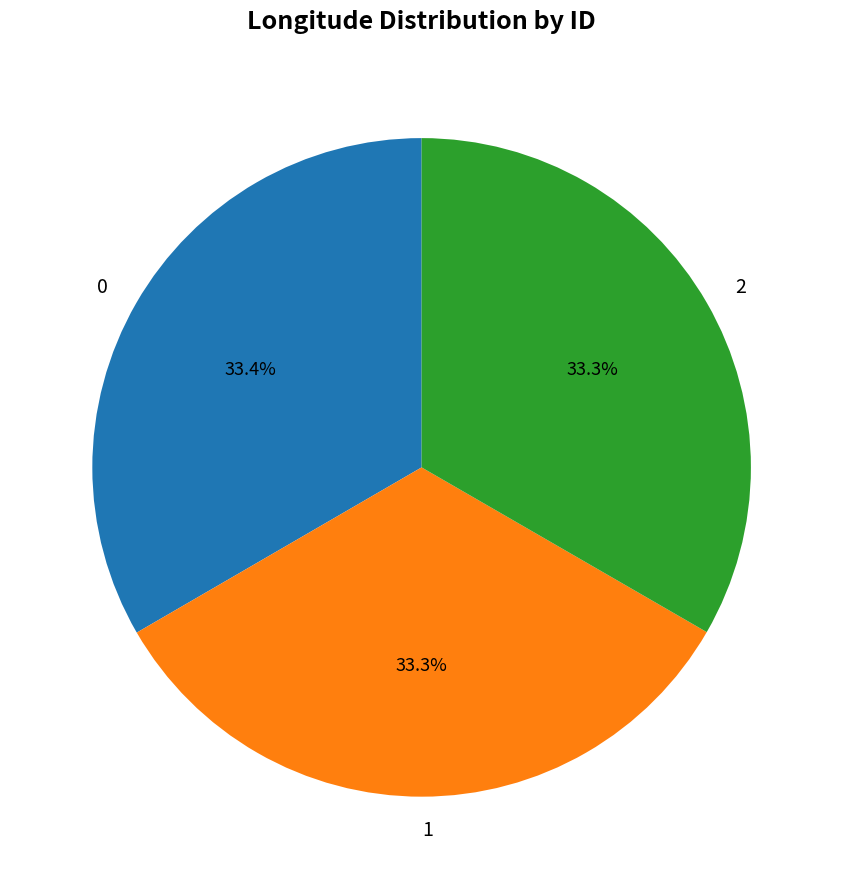

Approximately how many times larger is the value at 1 compared to 0?

1.0